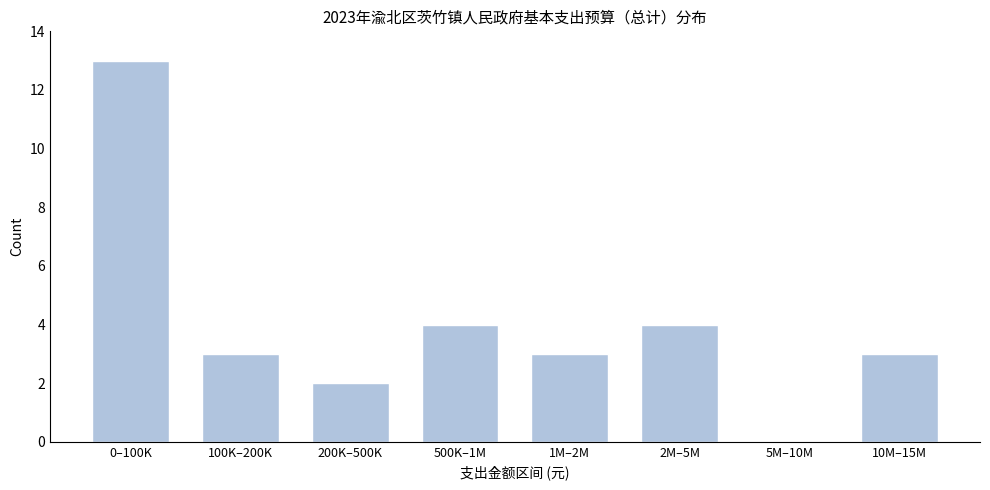

Reading left to right, what are all the values shown in this chart?

0–100K=13	100K–200K=3	200K–500K=2	500K–1M=4	1M–2M=3	2M–5M=4	5M–10M=0	10M–15M=3